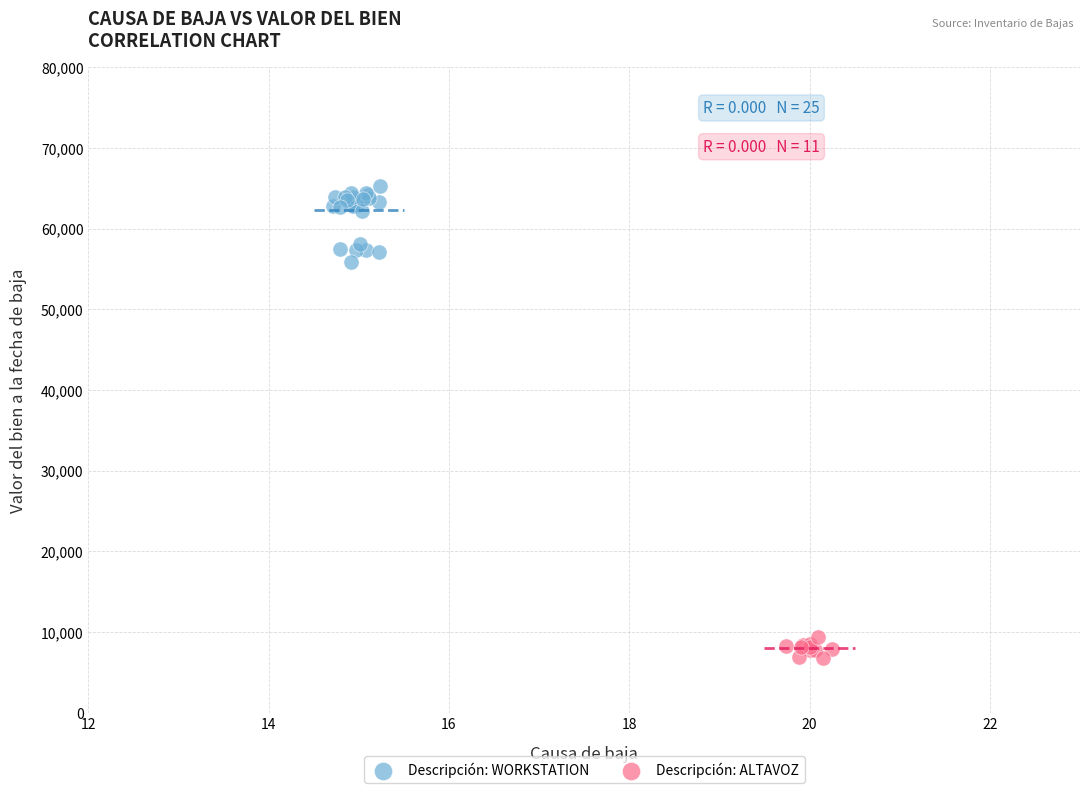

Which series contains the lowest Y value?

Descripción: ALTAVOZ